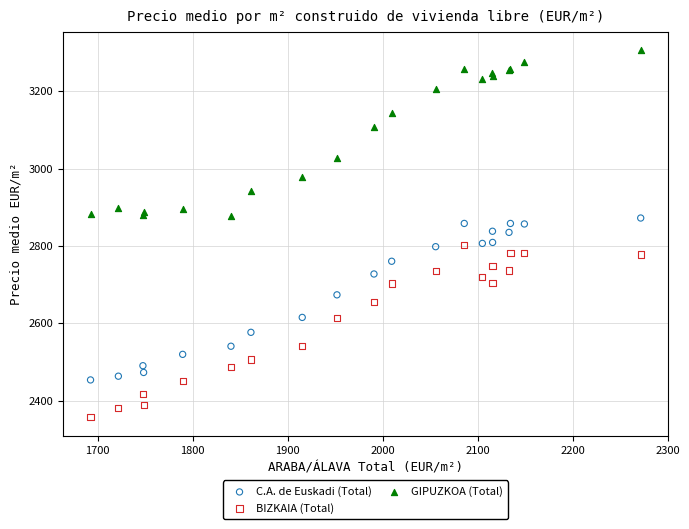

What are all the series names shown in the legend?

C.A. de Euskadi (Total), BIZKAIA (Total), GIPUZKOA (Total)